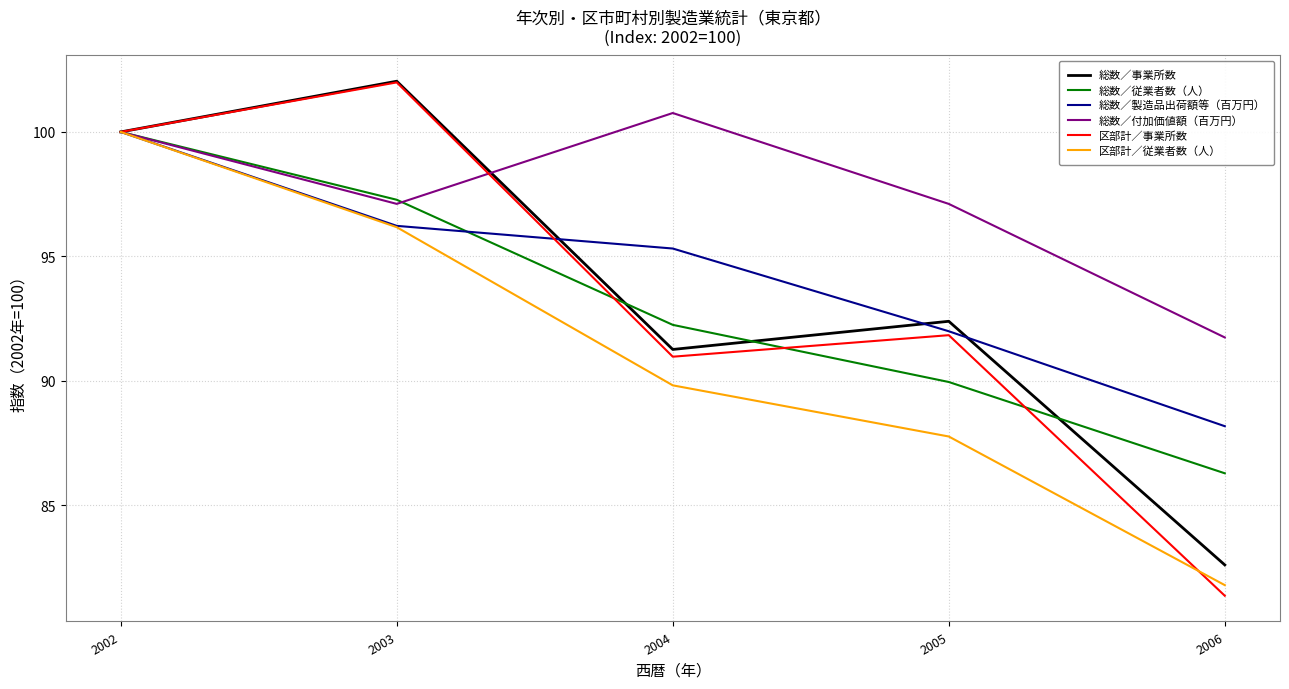

True or false: 総数／製造品出荷額等（百万円） has a value of 95.3 at 2004.

True